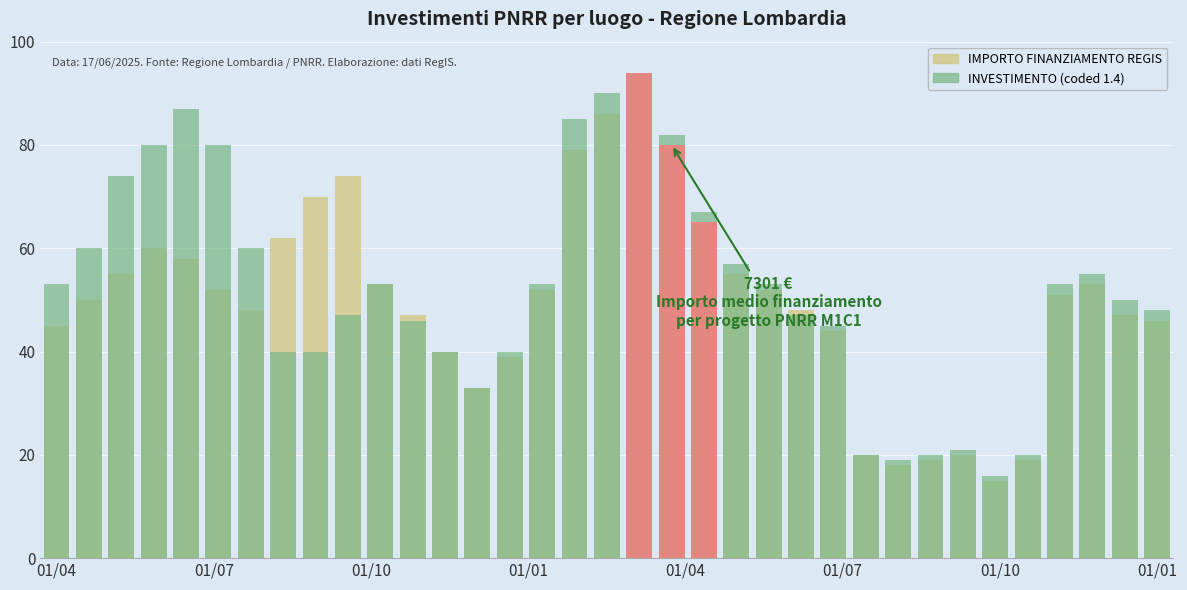

Is the value of INVESTIMENTO (coded) at 25 greater than the value of IMPORTO FINANZIAMENTO REGIS at 30?

Yes